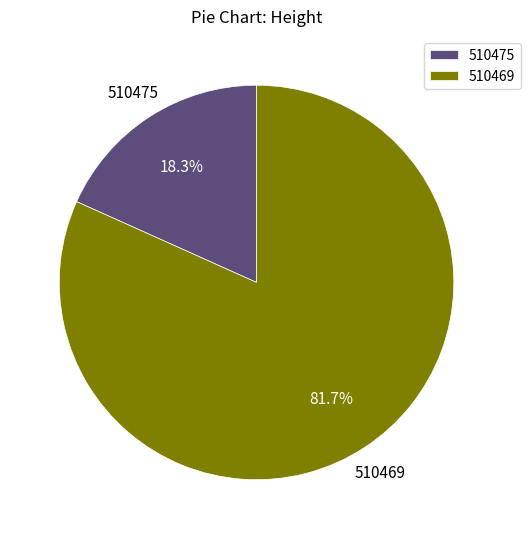

Is it true that 510475 is 11% of the pie?

False